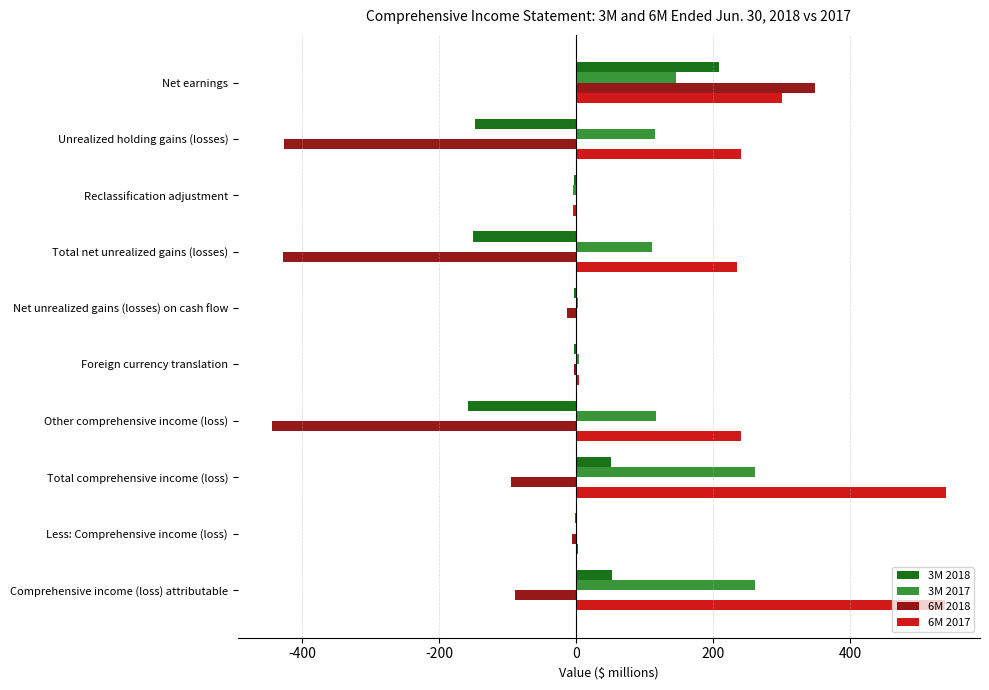

The 3M 2017 series shows 400 at Total comprehensive income (loss). True or false?

False